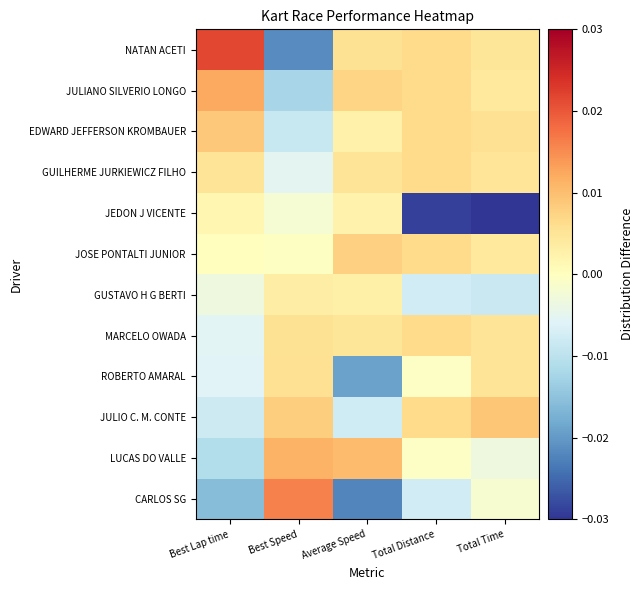

Which label corresponds to the largest value in the chart?

Best Lap time